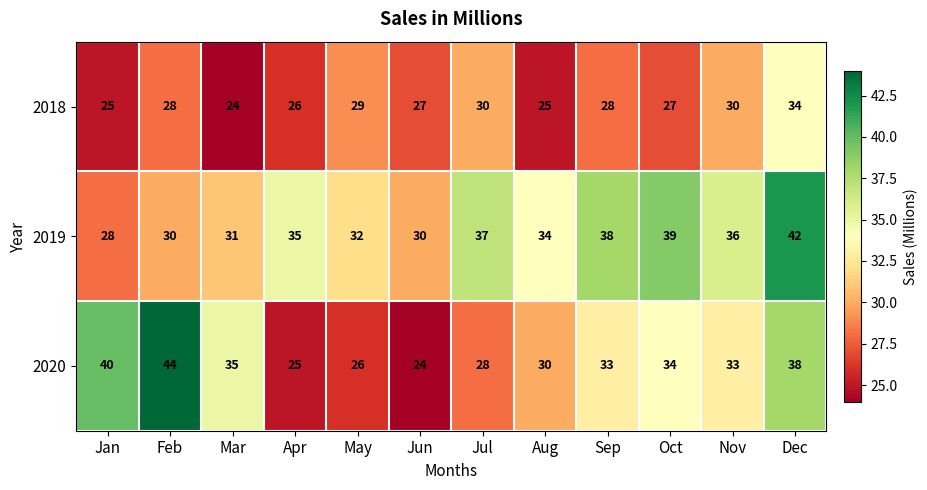

List the series in order of their overall mean, lowest first.

2018, 2020, 2019